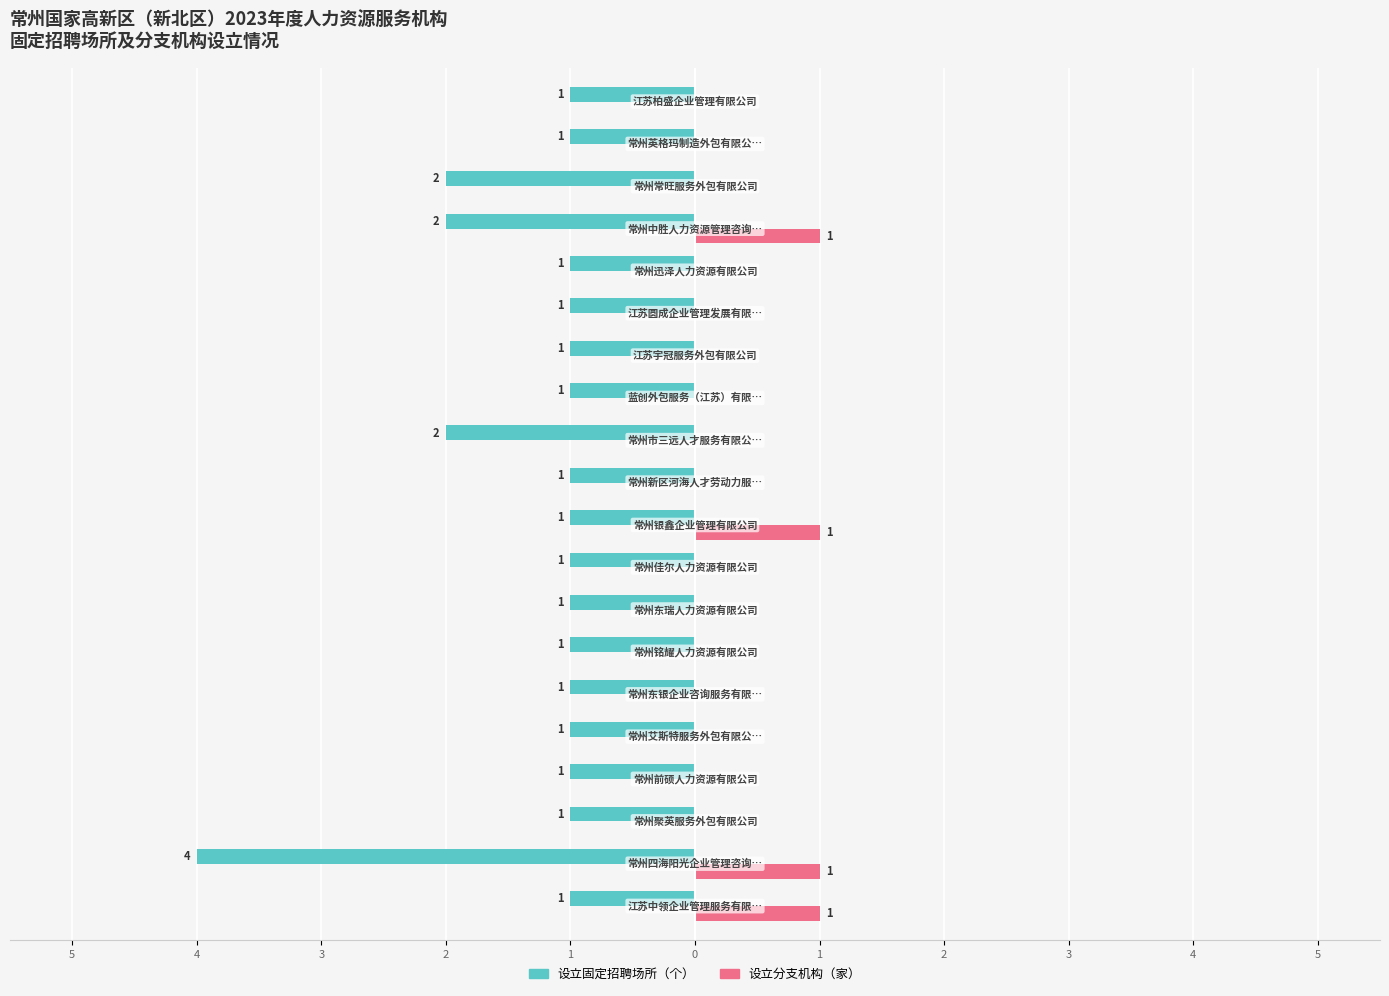

What are all the series names shown in the legend?

设立固定招聘场所（个）, 设立分支机构（家）